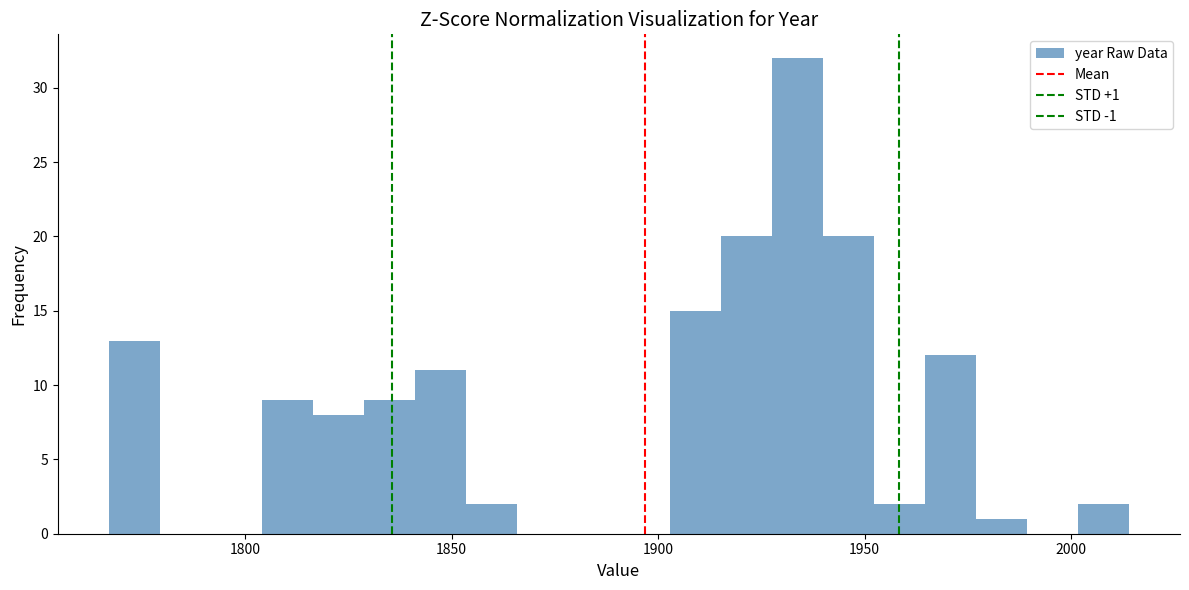

Around what value on the x-axis is the tallest bar? Give the approximate position of its centre, as read against the axis.

1935